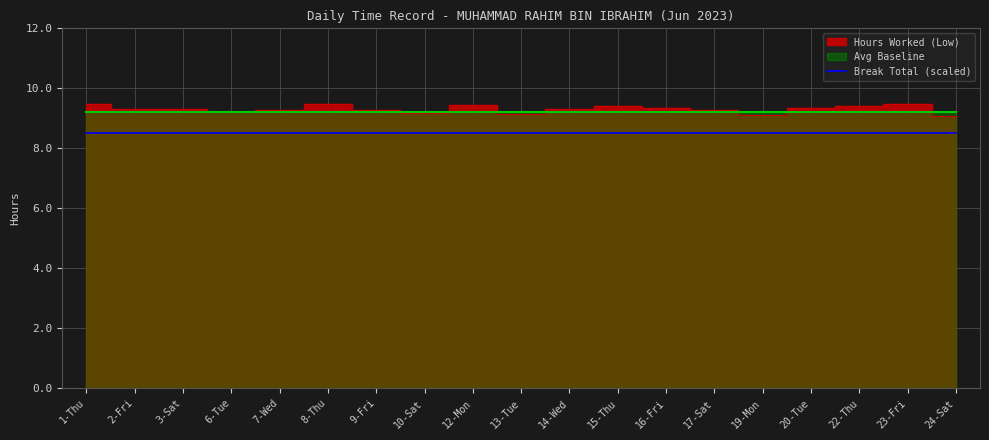

What is the difference between the values at 2-Fri and 23-Fri?

0.2